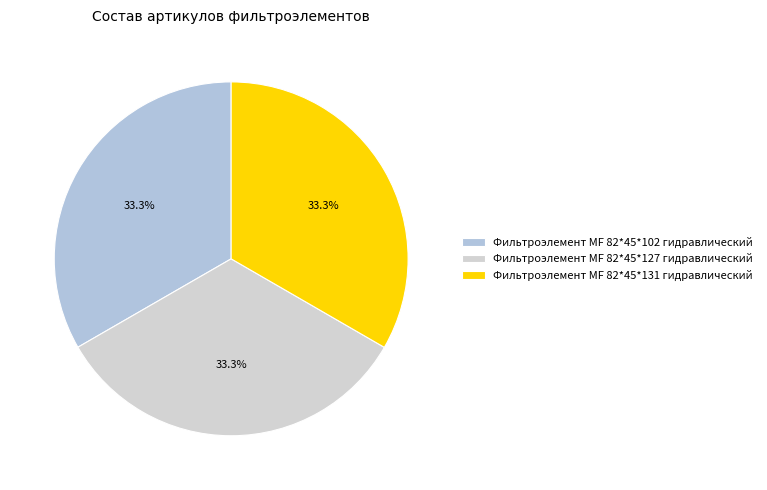

To the nearest percent, what portion does Фильтроэлемент МF 82*45*131 гидравлический represent?

33%